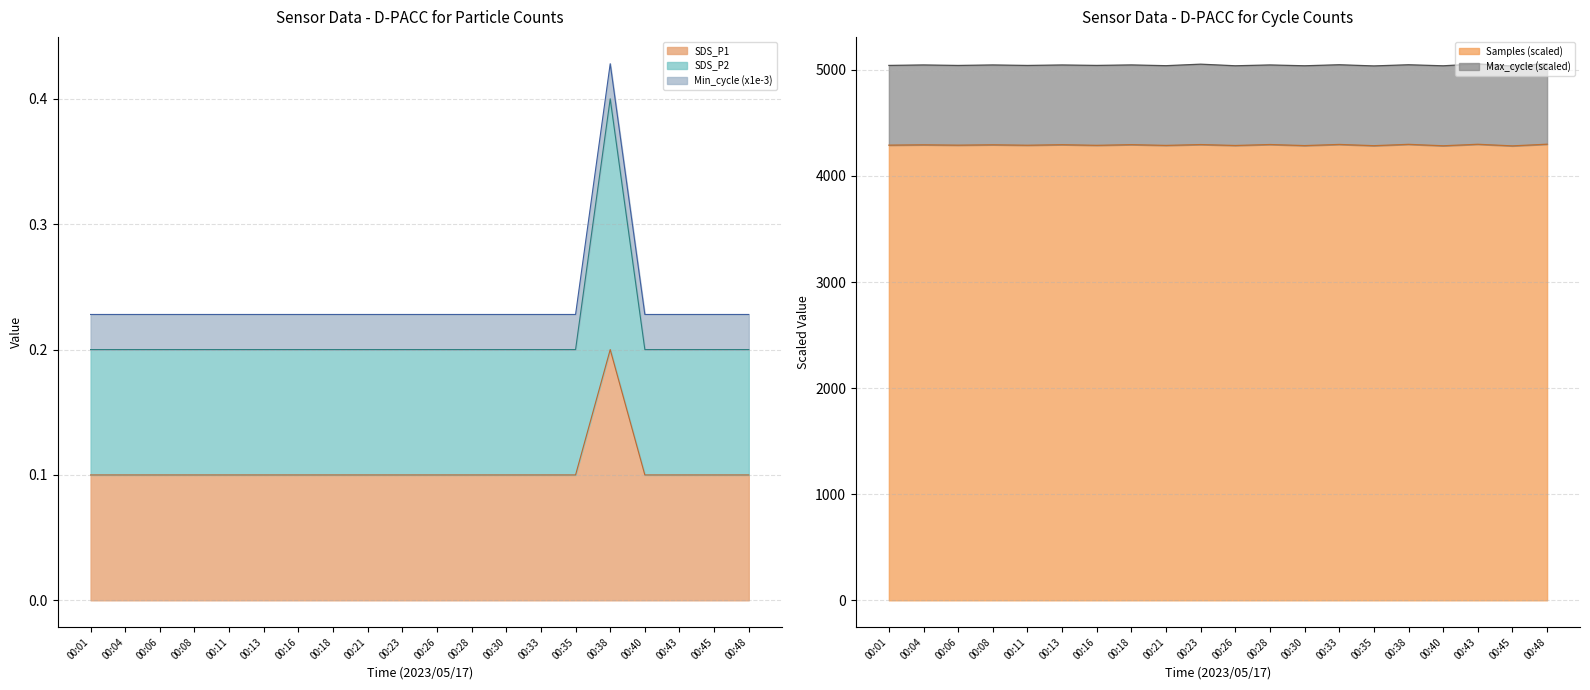

What is the sum of the SDS_P2 values at 00:08 and 00:04?

0.2